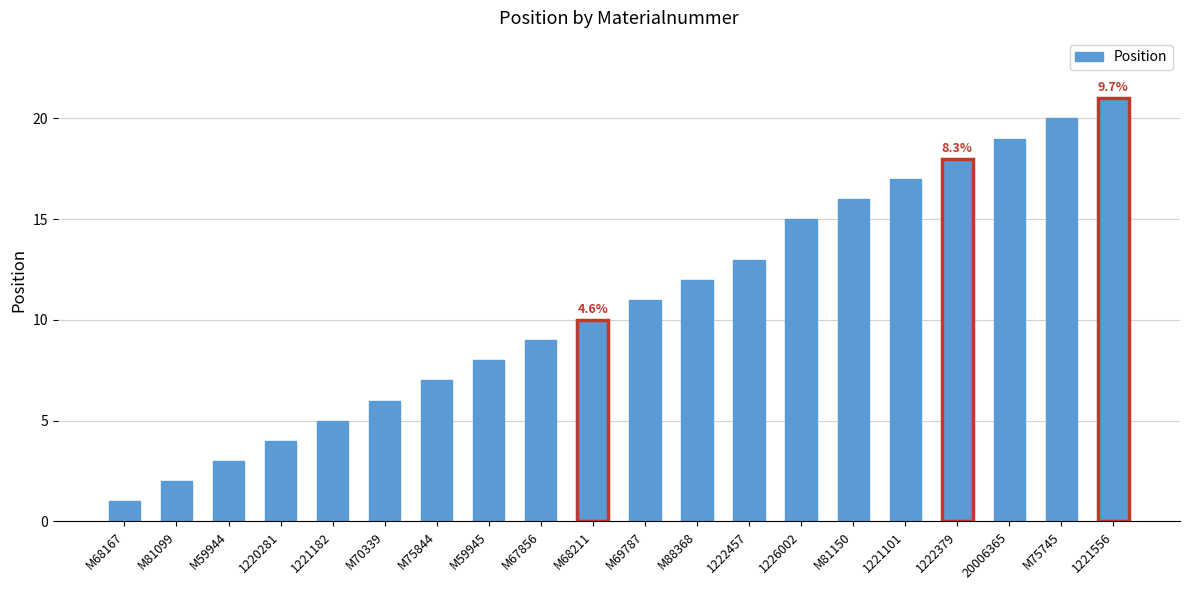

Reading right to left, extract all data points from this chart.

1221556=21	M75745=20	20006365=19	1222379=18	1221101=17	M81150=16	1226002=15	1222457=13	M88368=12	M69787=11	M68211=10	M67856=9	M59945=8	M75844=7	M70339=6	1221182=5	1220281=4	M59944=3	M81099=2	M68167=1